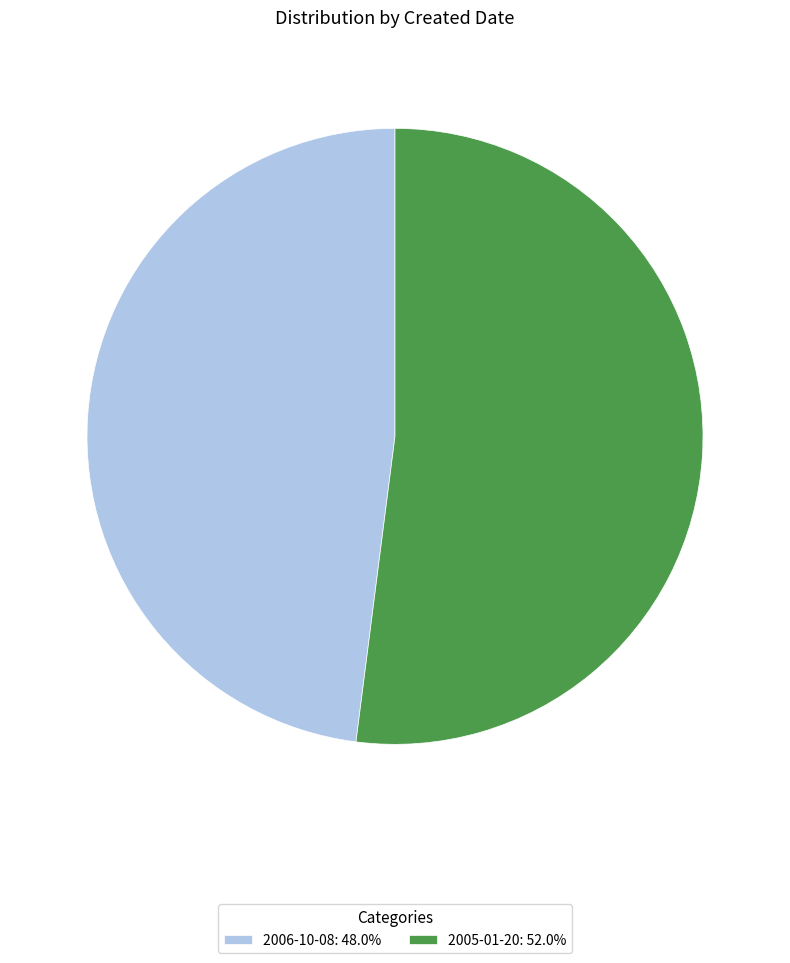

Is 2005-01-20 the majority of the pie?

Yes